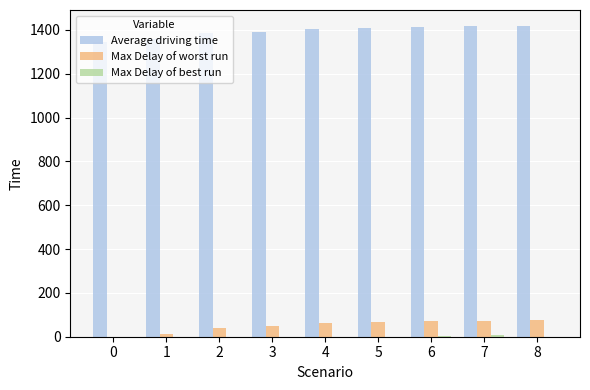

What is the total value across all series at 4?

1468.0